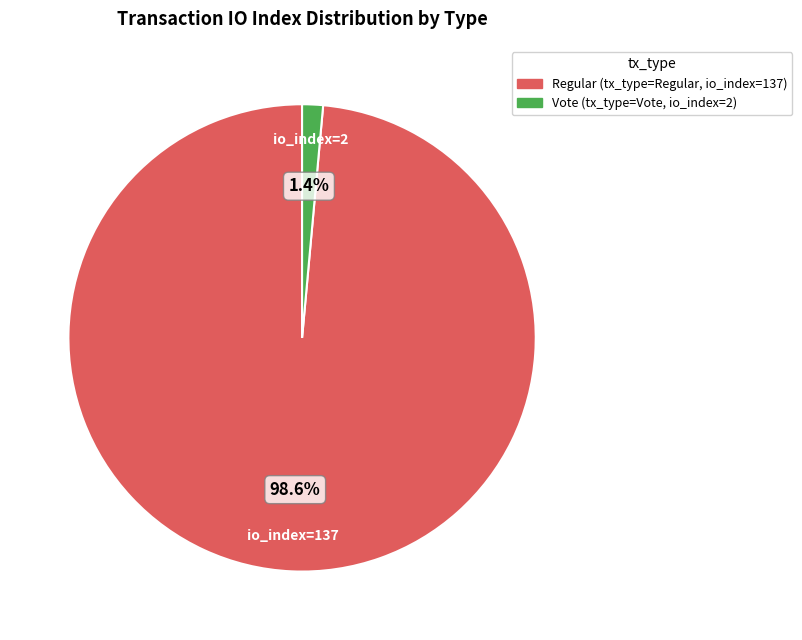

Is there any slice that represents more than half of the pie?

Yes